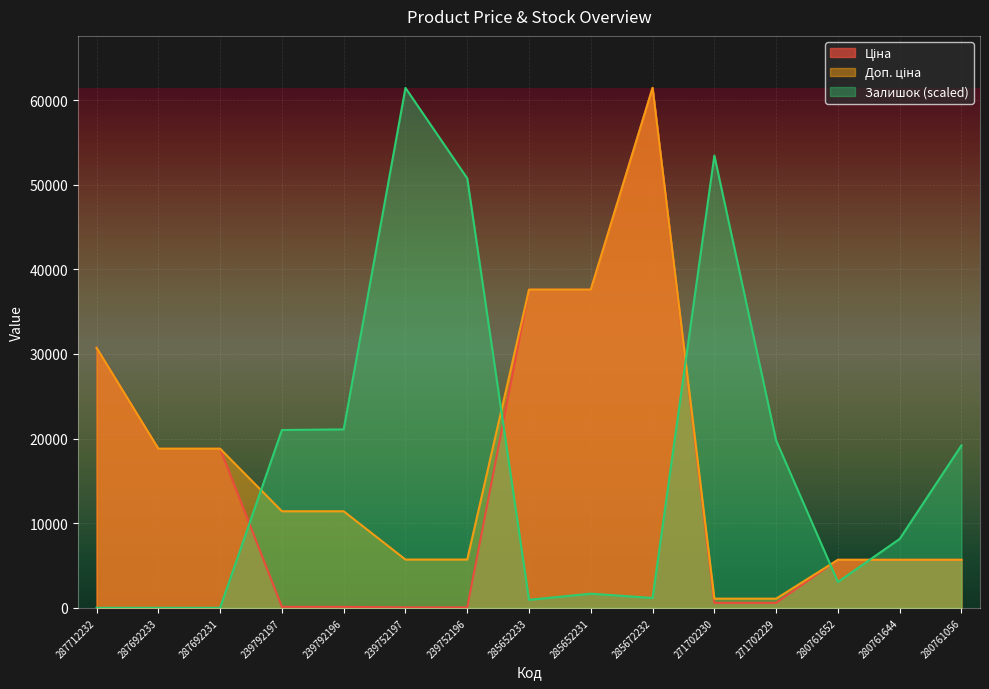

What is the label of the 3rd point from the left?

287692231